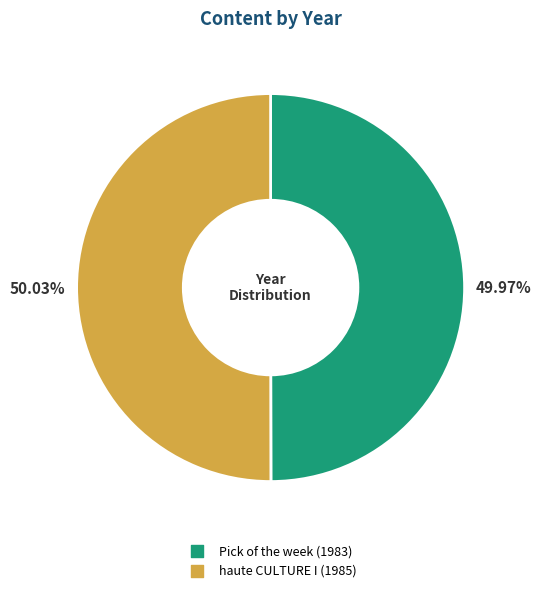

To the nearest percent, what is the average slice percentage?

50%